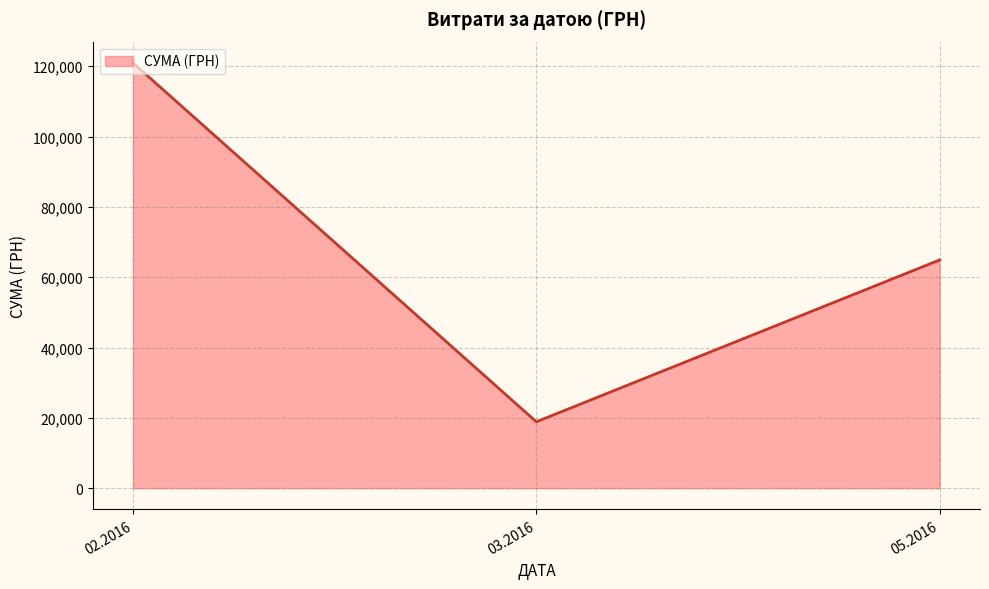

Count the number of values greater than 64910.

2